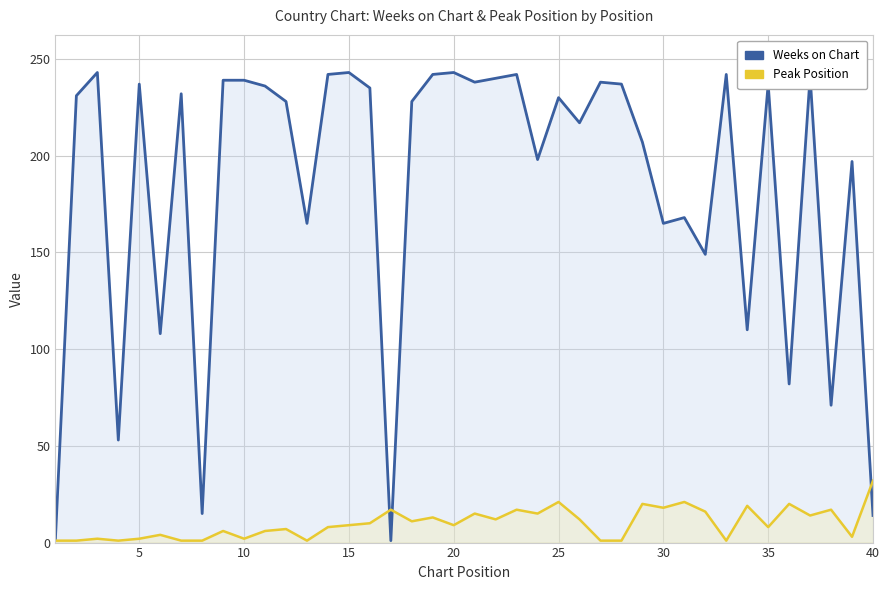

Rank the series at 25 from highest to lowest value.

Weeks on Chart, Peak Position